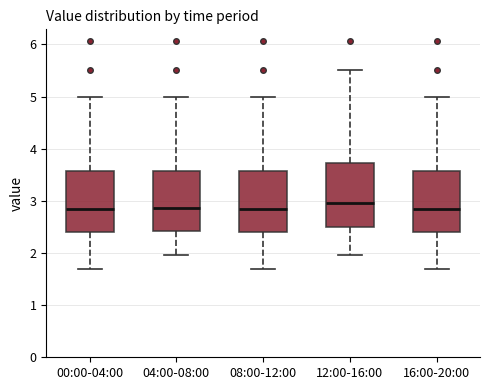

Reading left to right, transcribe this box plot: for each box, give where its median line is, the range the box spans, and where its two whiskers end, as read against the y-axis. The values are not printed on the chart, so give them approximately, as read against the axis.

00:00-04:00: median 2.8, box 2.4 to 3.6, whiskers 1.7 to 5.0
04:00-08:00: median 2.9, box 2.4 to 3.6, whiskers 2.0 to 5.0
08:00-12:00: median 2.8, box 2.4 to 3.6, whiskers 1.7 to 5.0
12:00-16:00: median 3.0, box 2.5 to 3.7, whiskers 2.0 to 5.5
16:00-20:00: median 2.8, box 2.4 to 3.6, whiskers 1.7 to 5.0